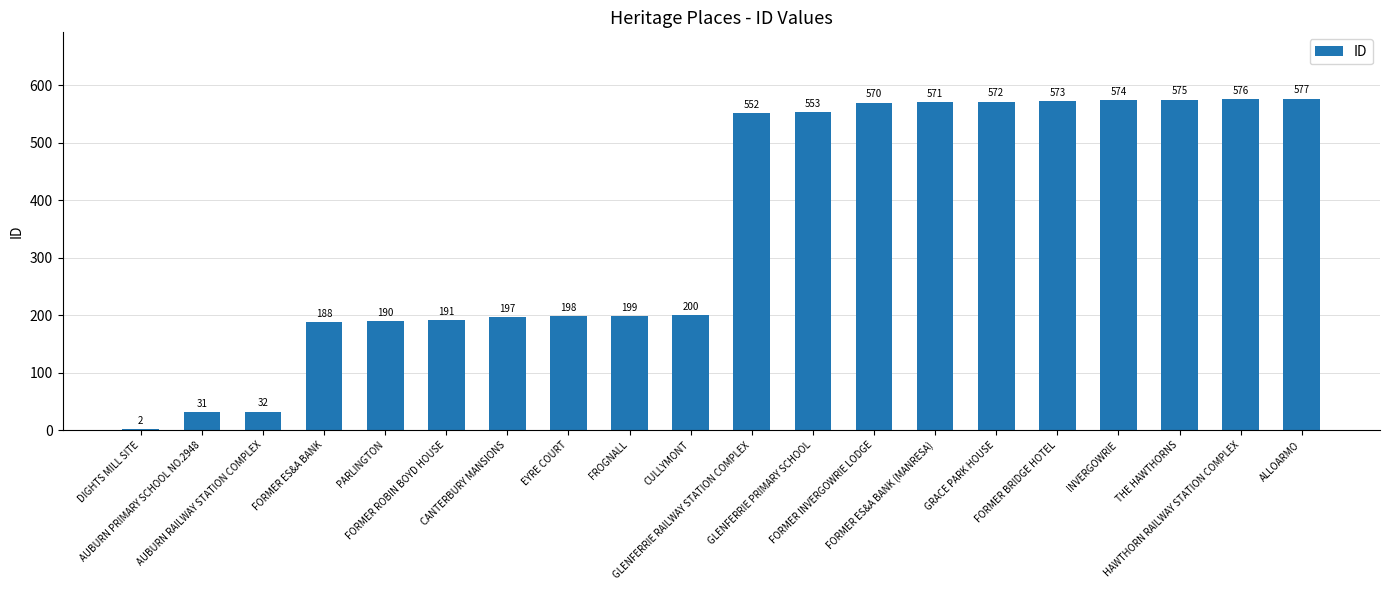

What is the greatest value displayed?

577